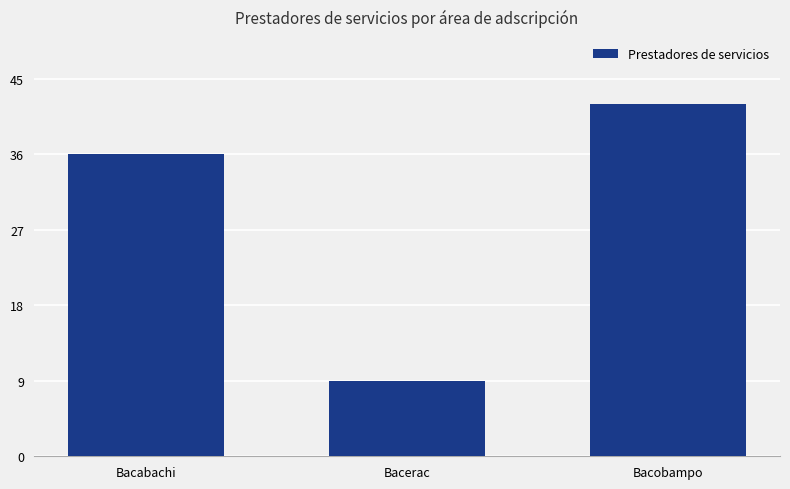

What is the difference between the maximum and minimum values?

33